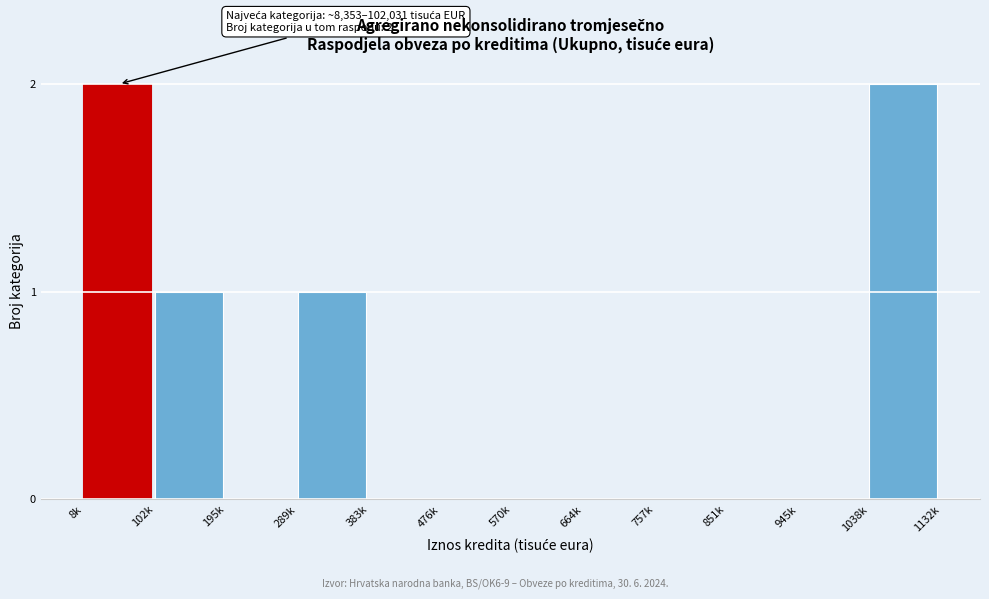

Reading left to right, extract all data points from this chart.

8k=2	102k=1	195k=0	289k=1	383k=0	476k=0	570k=0	664k=0	757k=0	851k=0	945k=0	1038k=2